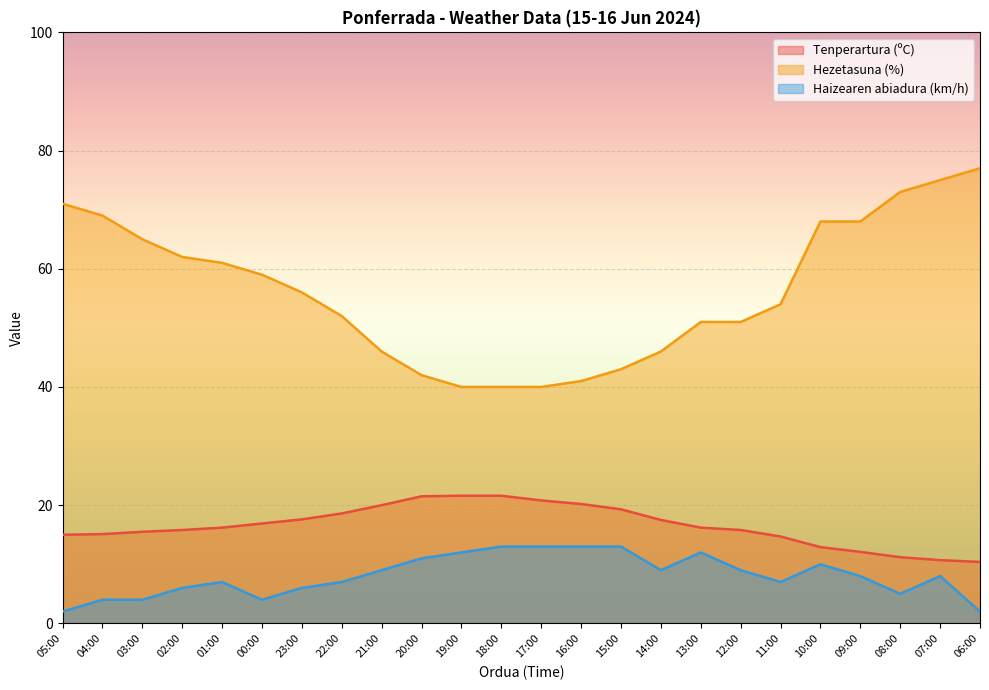

How many lines are shown in the chart?

3